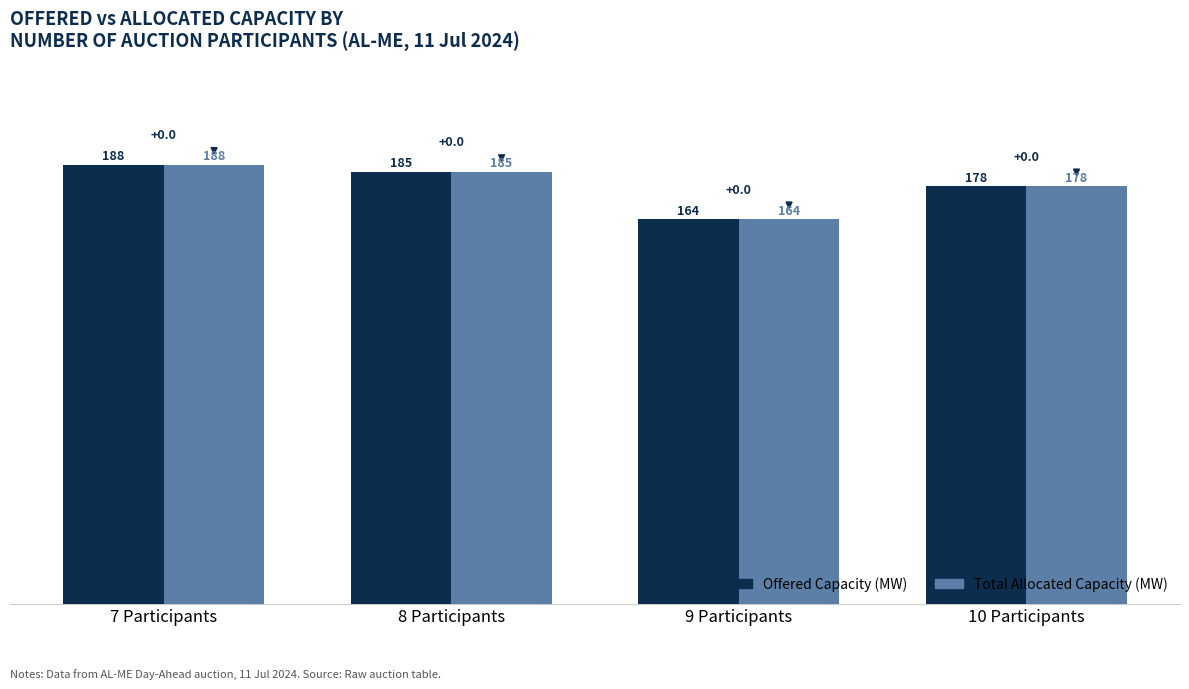

The value of Total Allocated Capacity (MW) at 9 Participants is 252.8. True or false?

False